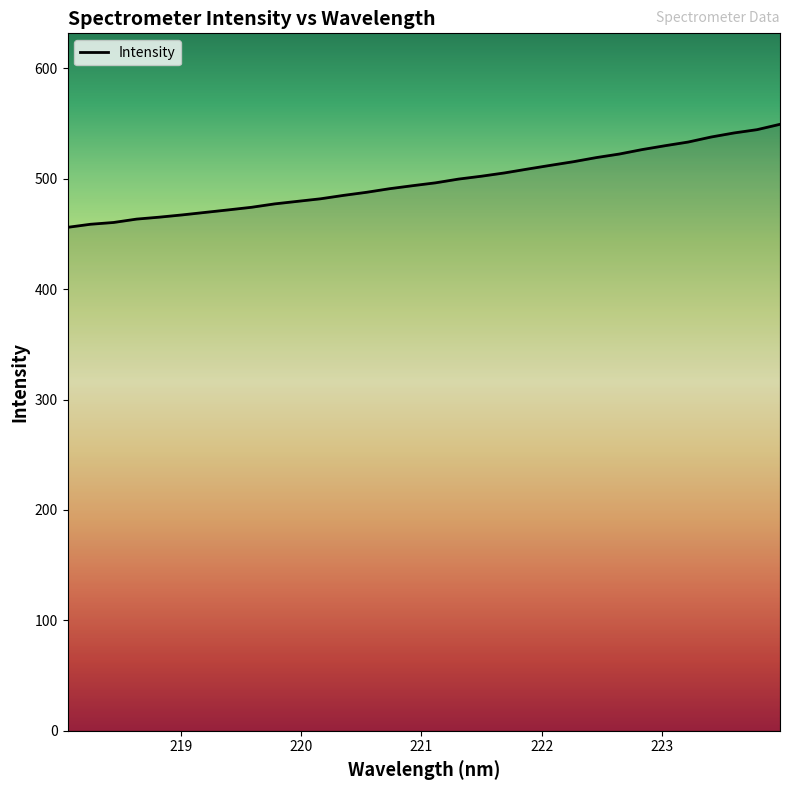

What is the smallest value displayed?

456.1